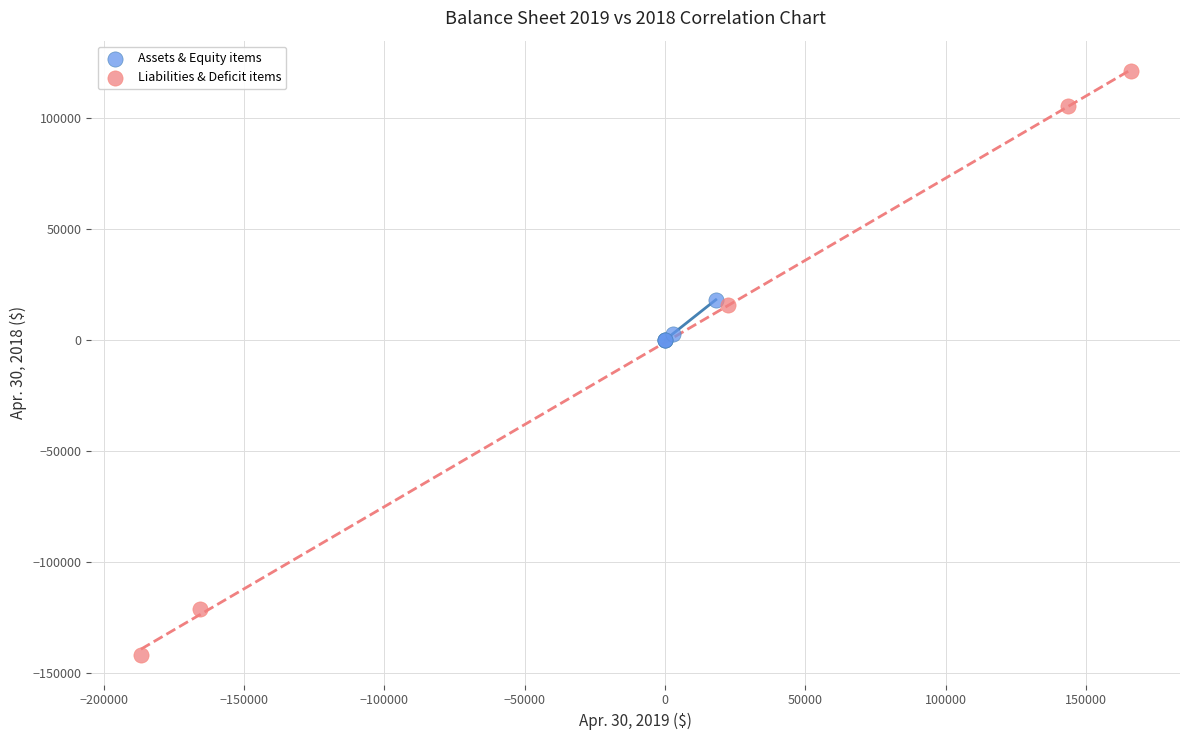

Which series reaches the minimum Y coordinate?

Liabilities & Deficit items